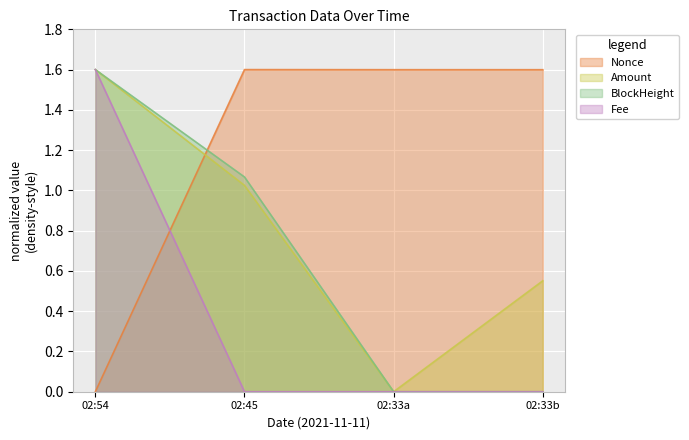

What is the maximum value shown in the chart?

1.6